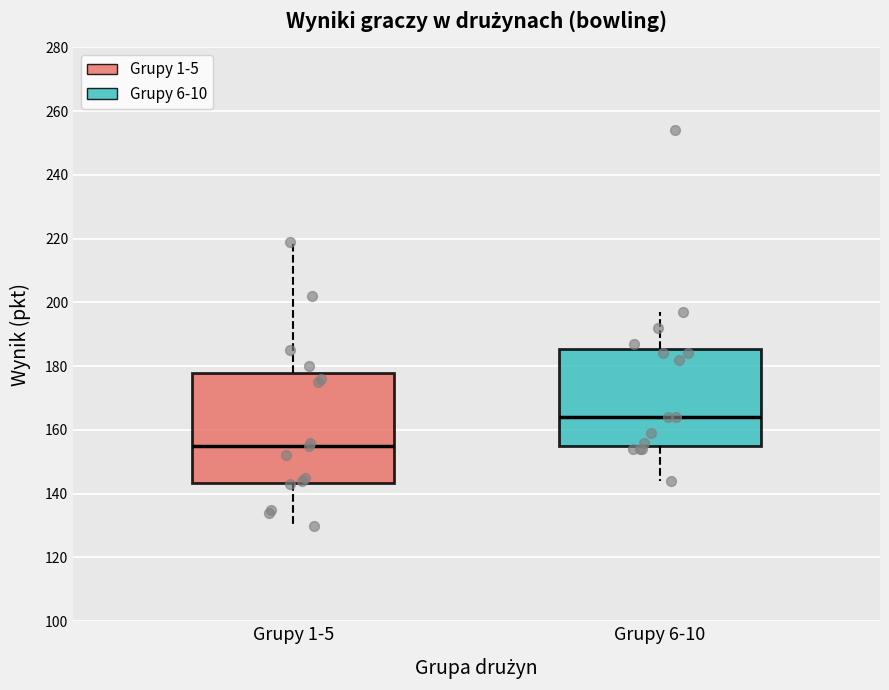

Reading left to right, read every box against the y-axis: the position of its median line, the range the box covers, and the ends of its whiskers. The values are not printed on the chart, so give them approximately, as read against the axis.

Grupy 1-5: median 156, box 144 to 178, whiskers 130 to 220
Grupy 6-10: median 164, box 156 to 186, whiskers 144 to 198